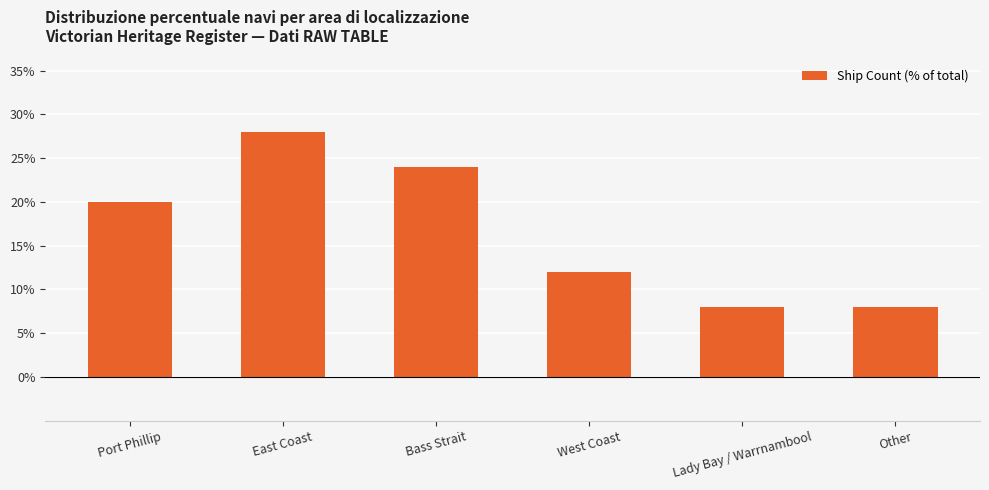

At which category does the chart reach its peak across all series?

East Coast